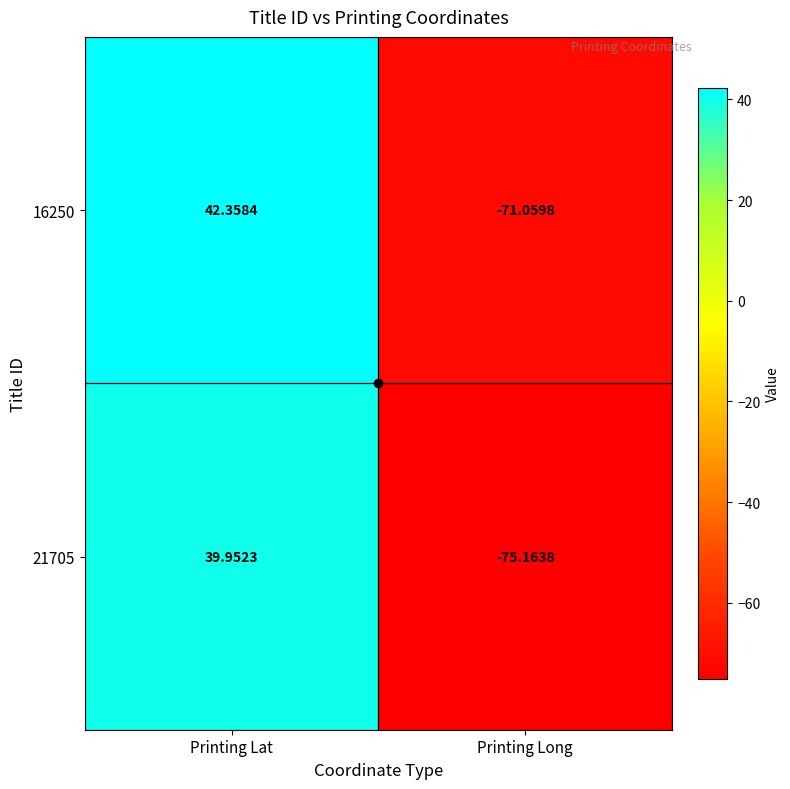

At which label does 16250 first exceed 42?

Printing Lat